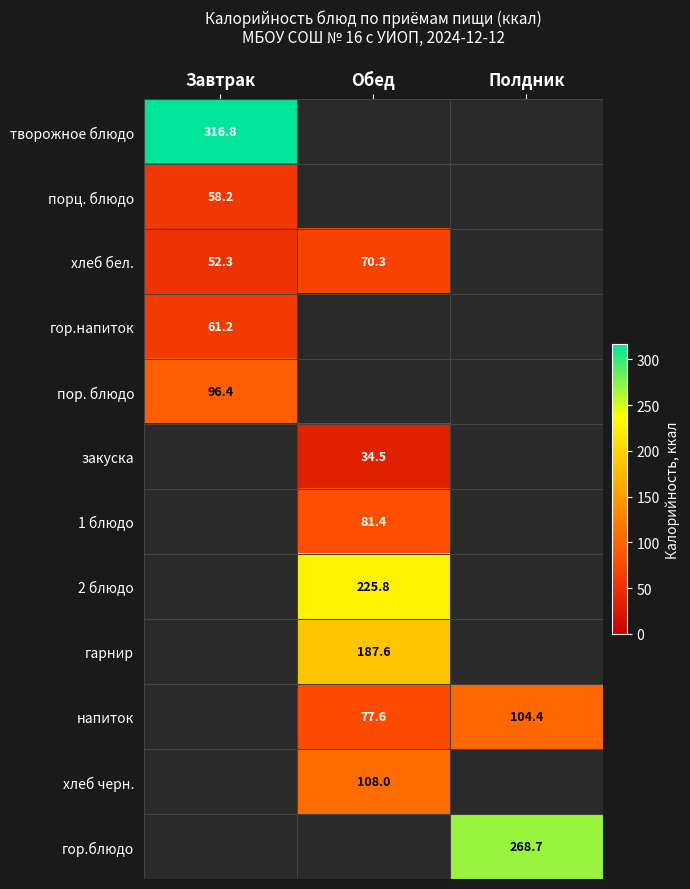

How many values in пор. блюдо are above zero?

1